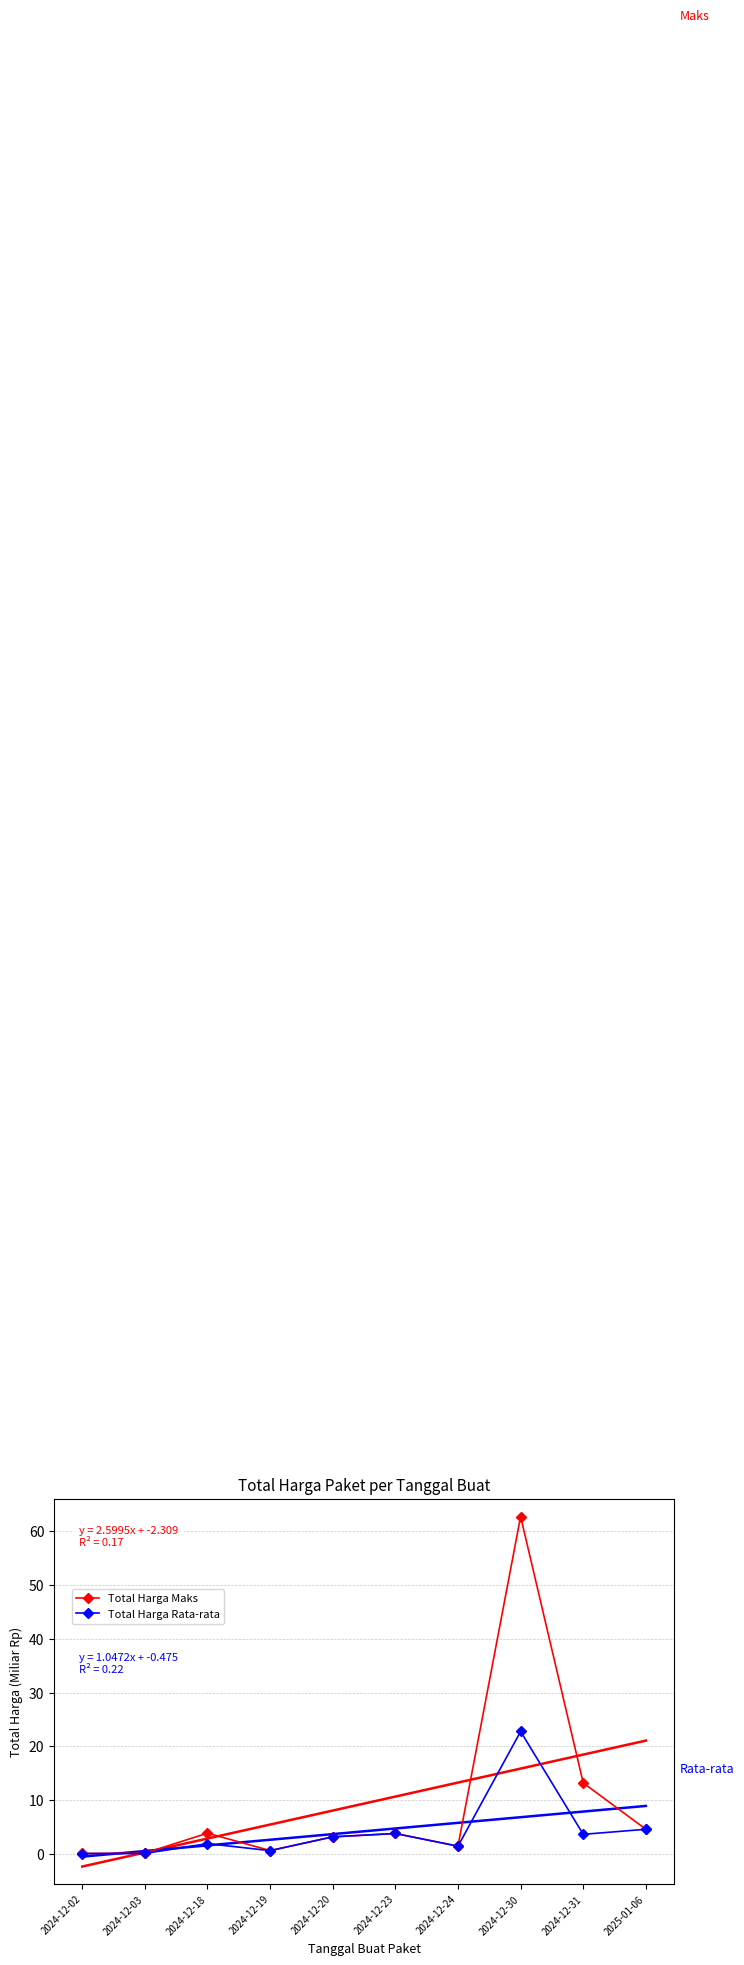

Rank the series at 2025-01-06 from highest to lowest value.

Total Harga Maks, Total Harga Rata-rata